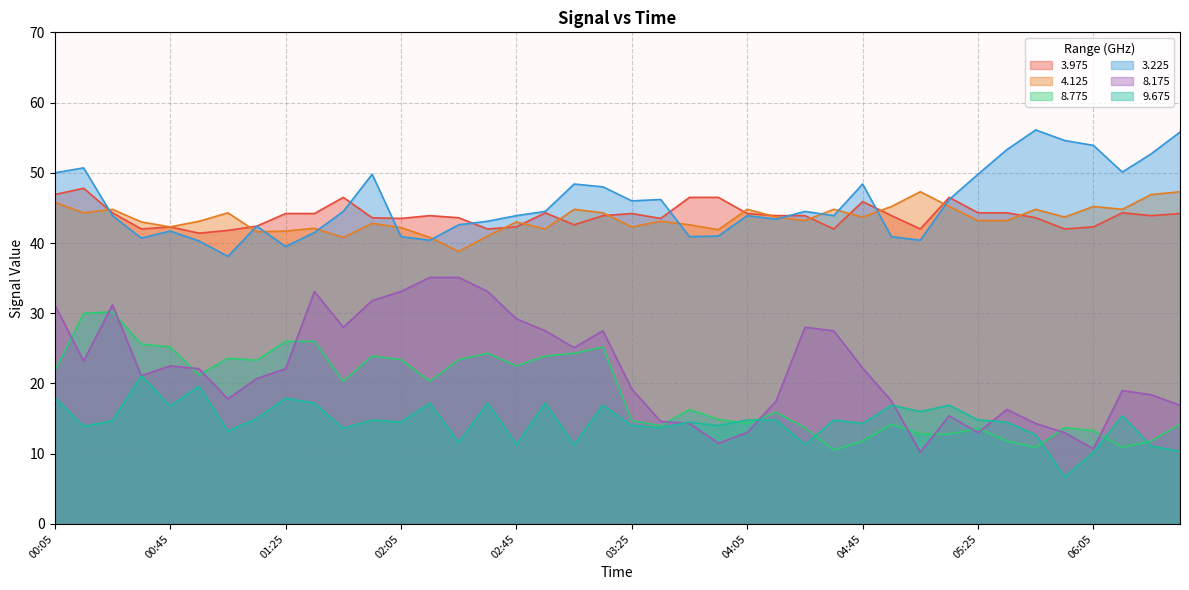

True or false: 4.125 and 3.225 cross at least once.

True